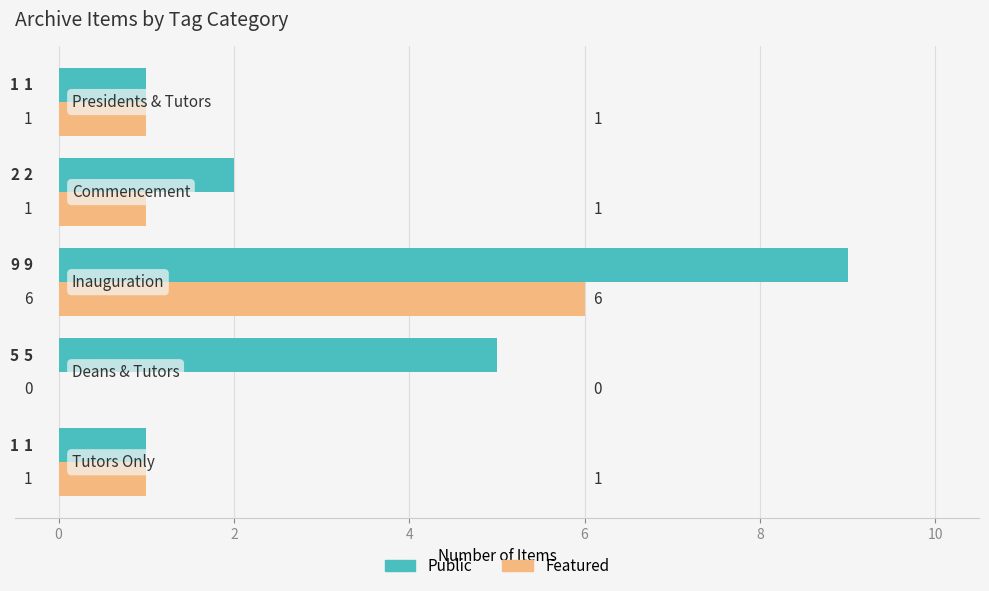

How many Public values are between 1 and 5?

4